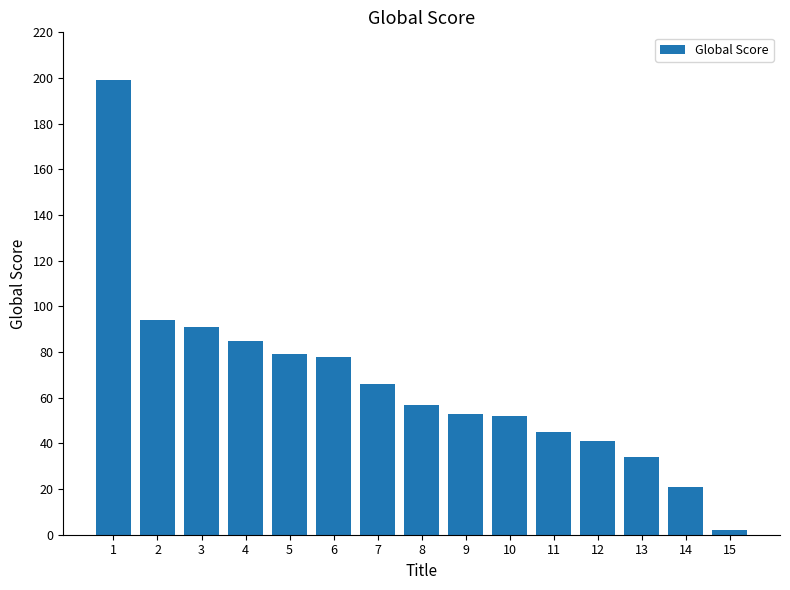

Reading right to left, list all the values displayed in this chart.

15=2	14=21	13=34	12=41	11=45	10=52	9=53	8=57	7=66	6=78	5=79	4=85	3=91	2=94	1=199